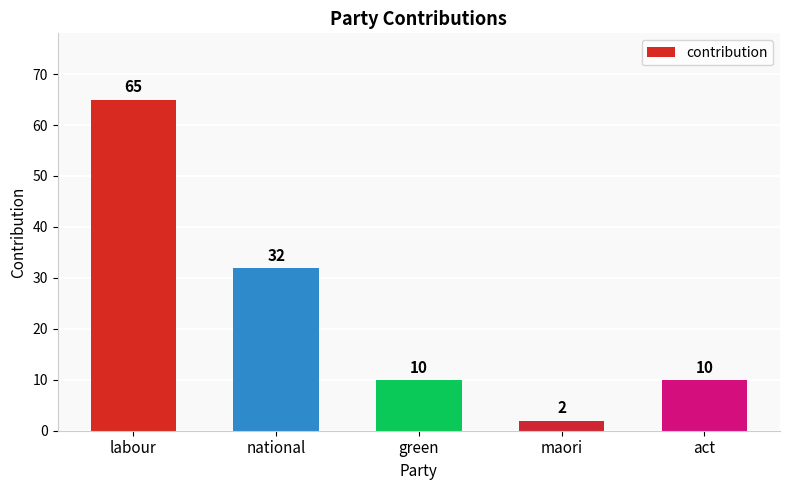

What is the label of the 4th bar from the left?

maori